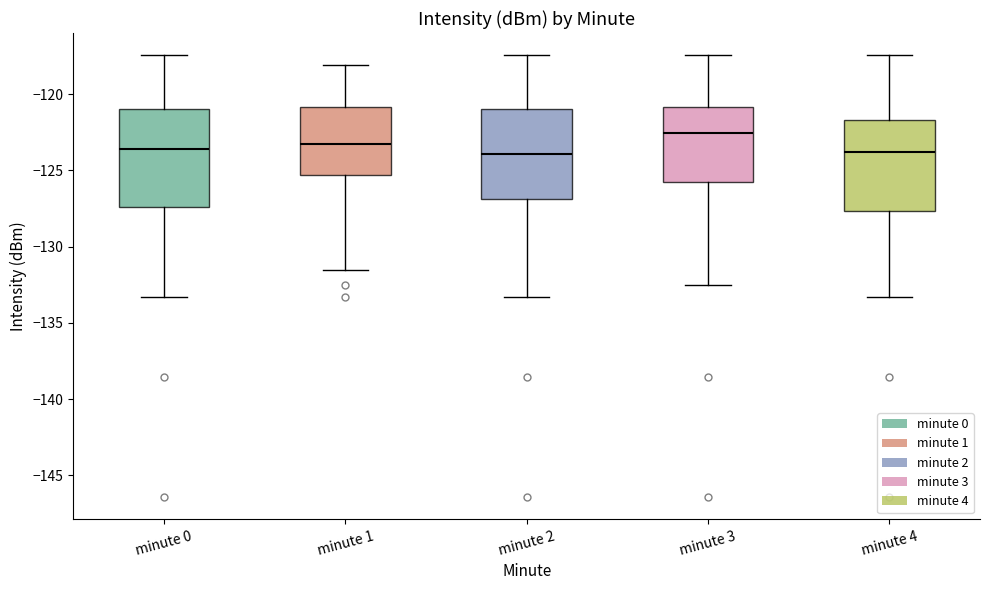

Where is the lower edge of the box for minute 3 on the y-axis? The values are not printed on the chart, so give them approximately, as read against the axis.

-126.0